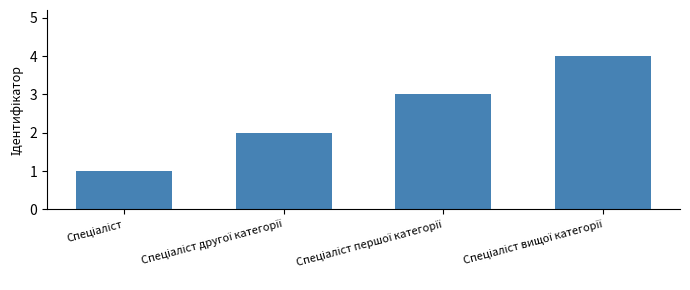

What is the greatest value displayed?

4